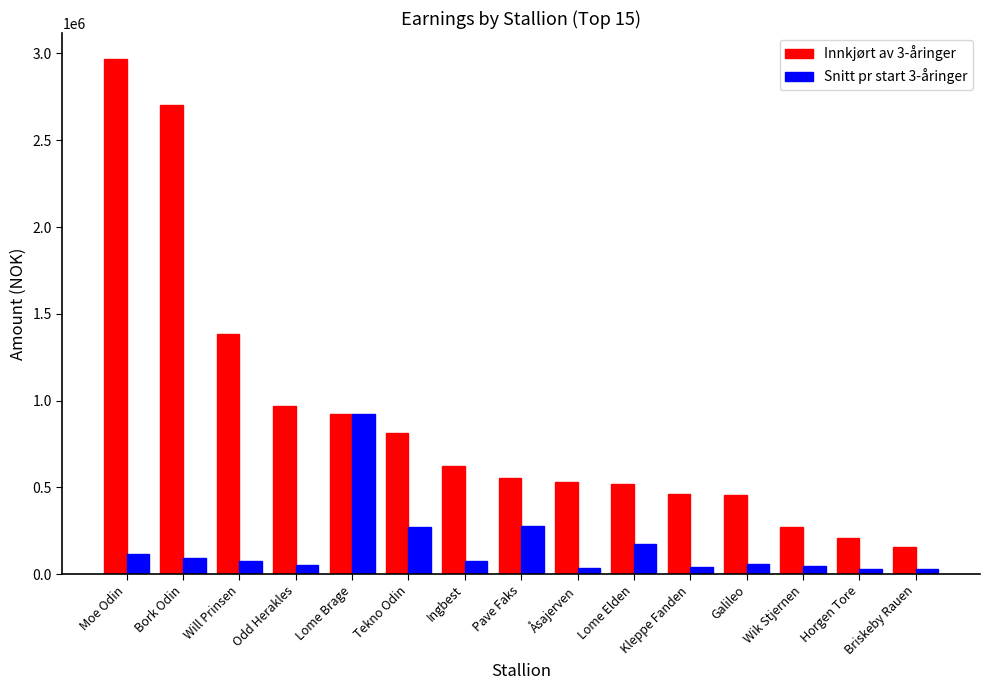

Between Lome Brage and Lome Elden, which series saw the biggest shift?

Snitt pr start 3-åringer